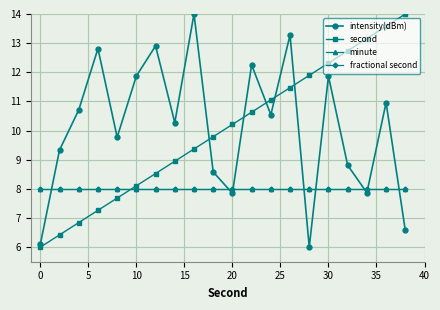

At how many categories does at least one series exceed 6?

20